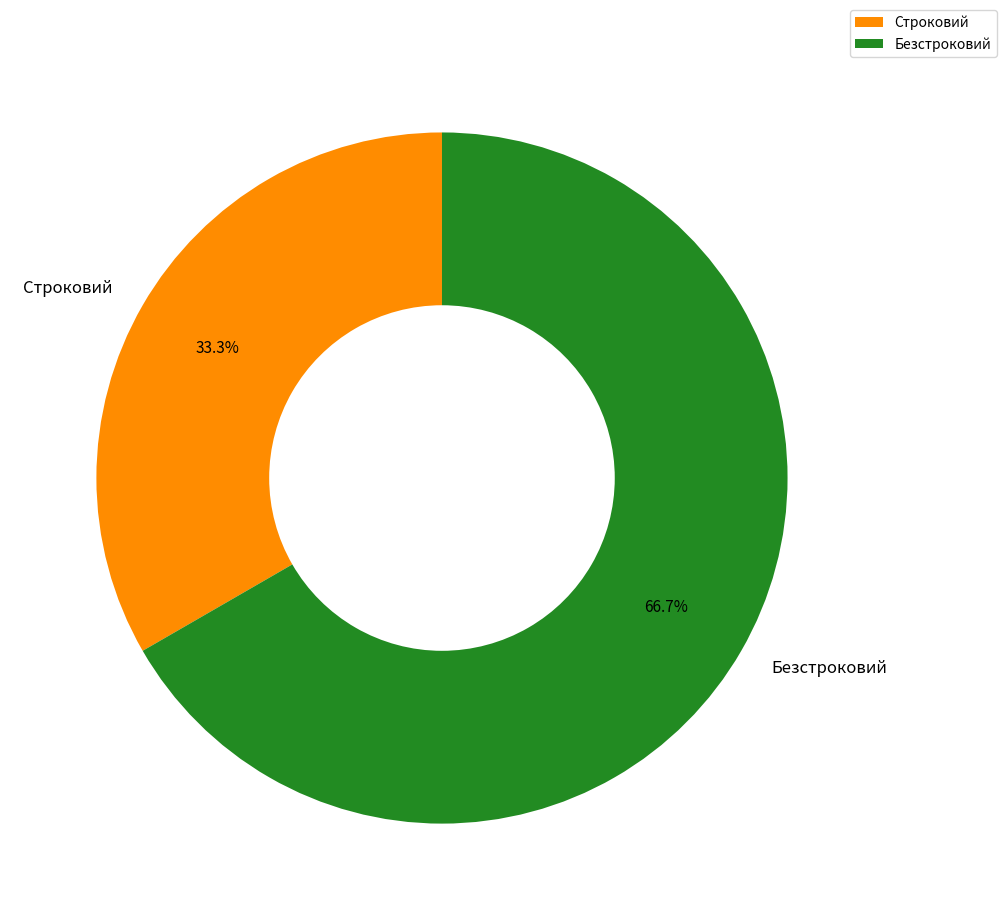

How many slices are in this pie chart?

2